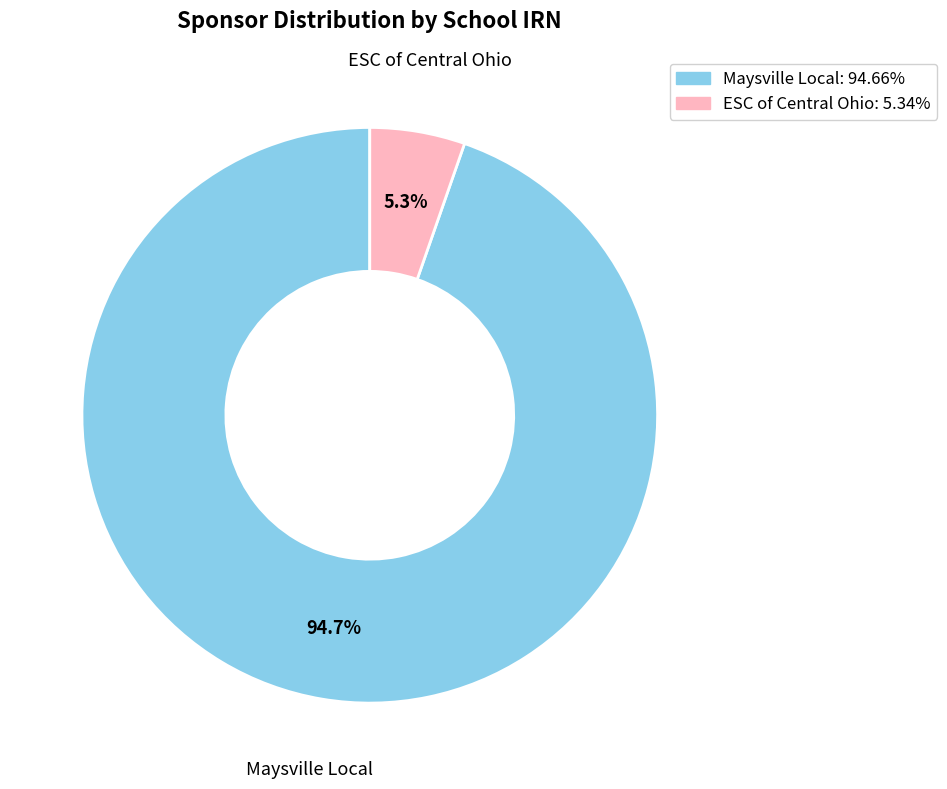

What is the smallest slice in the pie chart?

ESC of Central Ohio